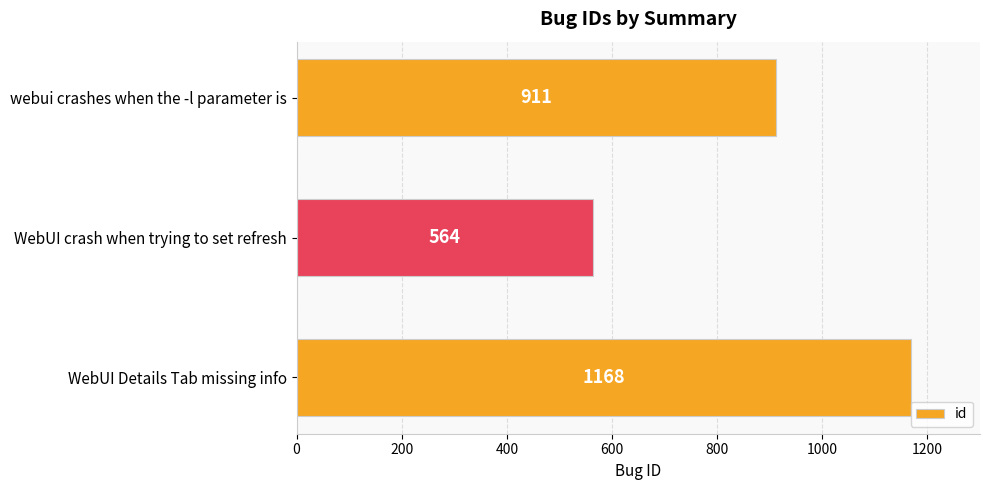

List the labels in order of value, largest first.

WebUI Details Tab missing info, webui crashes when the -l parameter is, WebUI crash when trying to set refresh